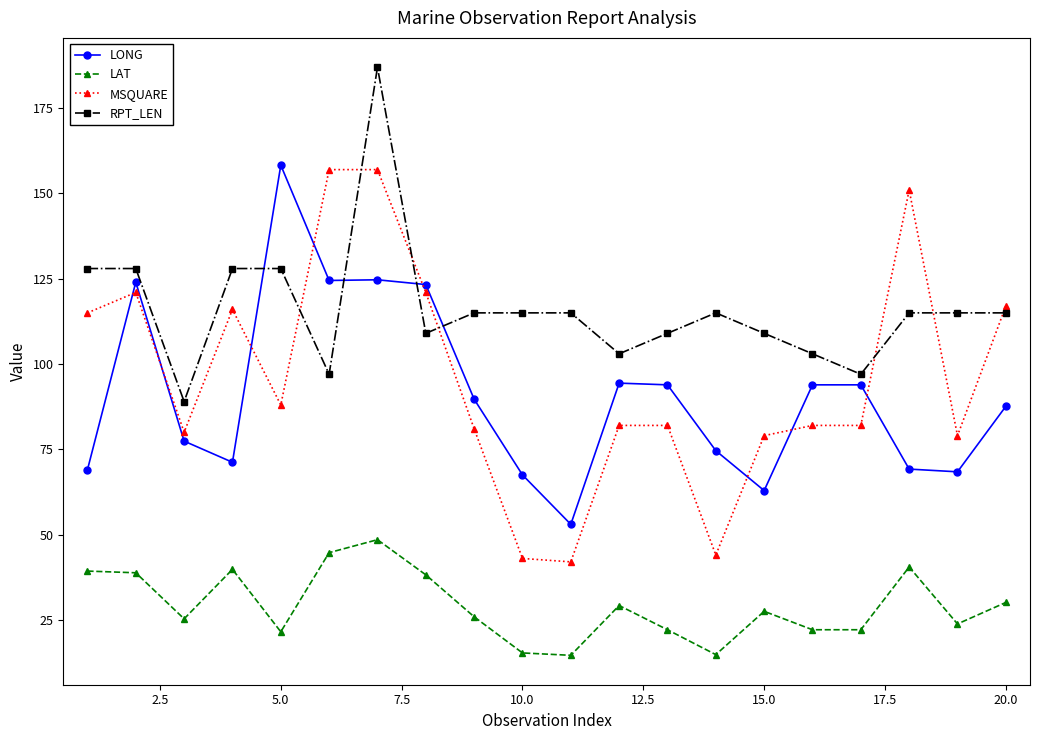

What is the difference between the maximum and minimum values in the MSQUARE series?

115.0